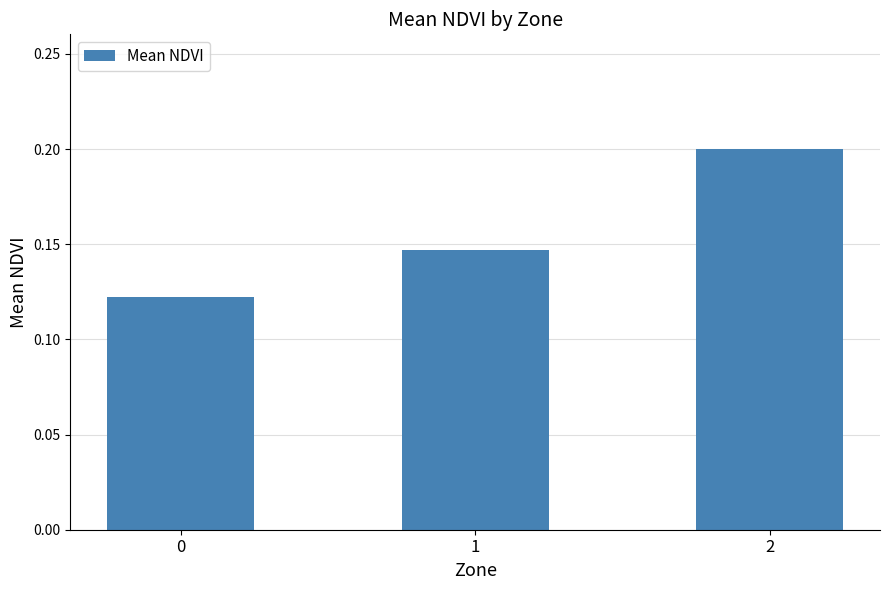

Count the values in the range 0 to 1.

3